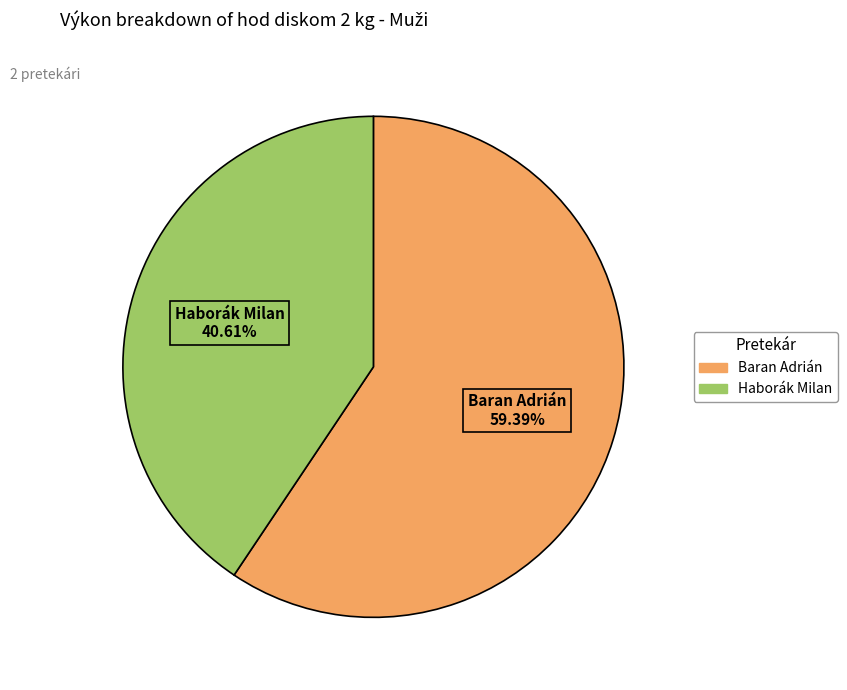

What is the total percentage of Baran Adrián and Haborák Milan?

100.0%